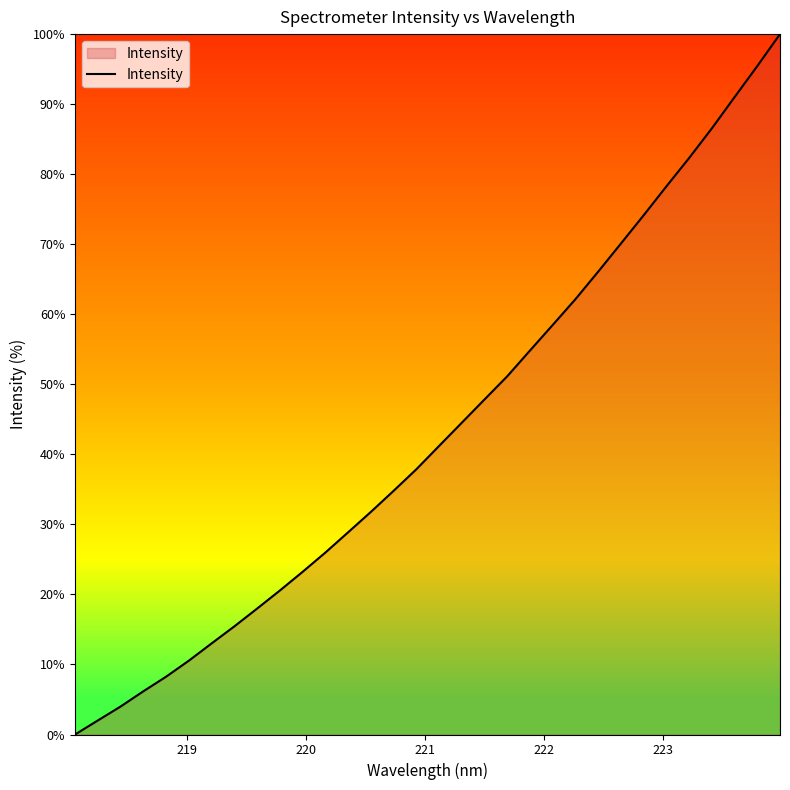

Reading right to left, list all the values displayed in this chart.

100.0	95.4	91.0	86.5	82.3	78.3	74.1	70.1	66.1	62.2	58.5	54.8	51.2	47.8	44.5	41.2	37.9	34.8	31.8	28.9	26.0	23.2	20.6	18.0	15.4	13.0	10.5	8.3	6.2	4.0	2.0	0.0